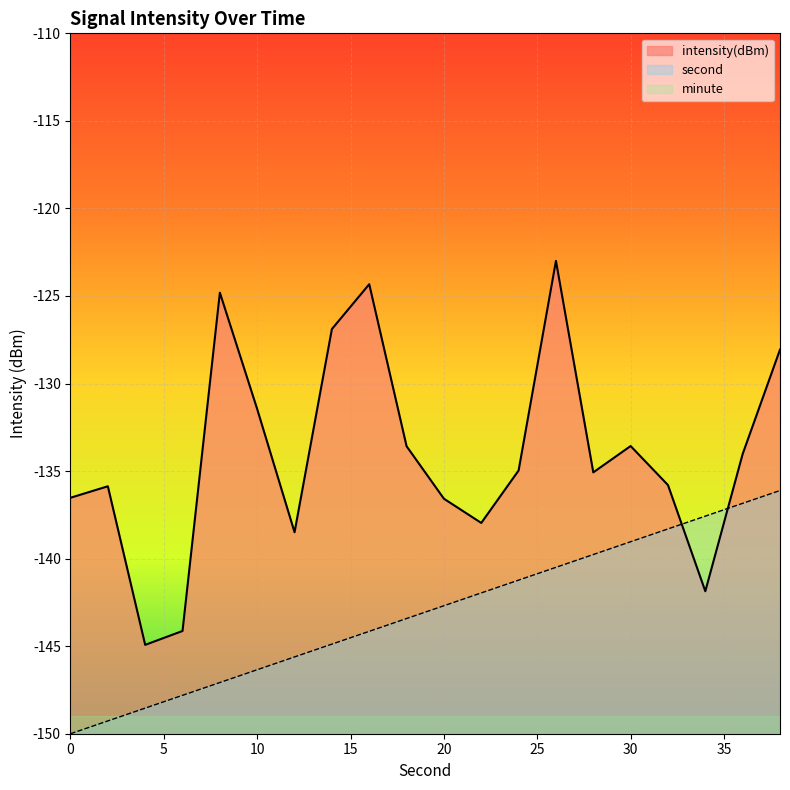

What value does the second series have at 12?

-145.6